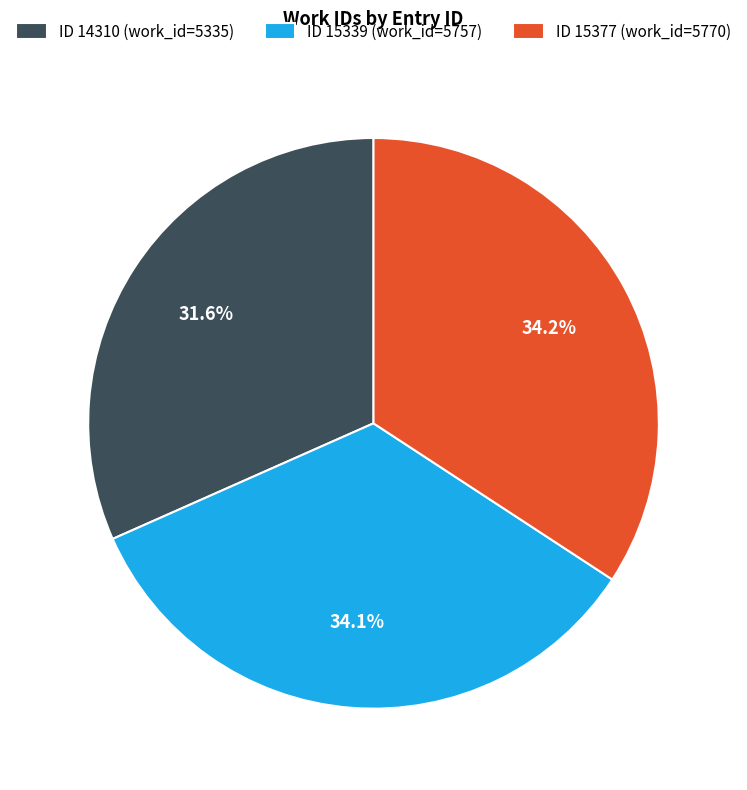

What percentage do ID 15377 (work_id=5770) and ID 15339 (work_id=5757) together represent?

68.4%